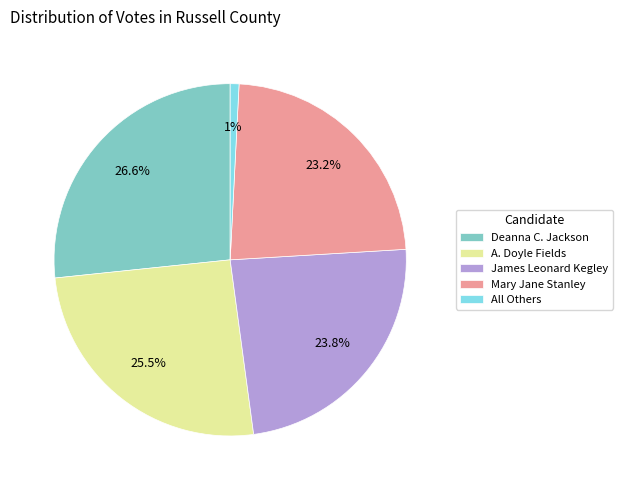

To the nearest percent, what is the average slice percentage?

20%